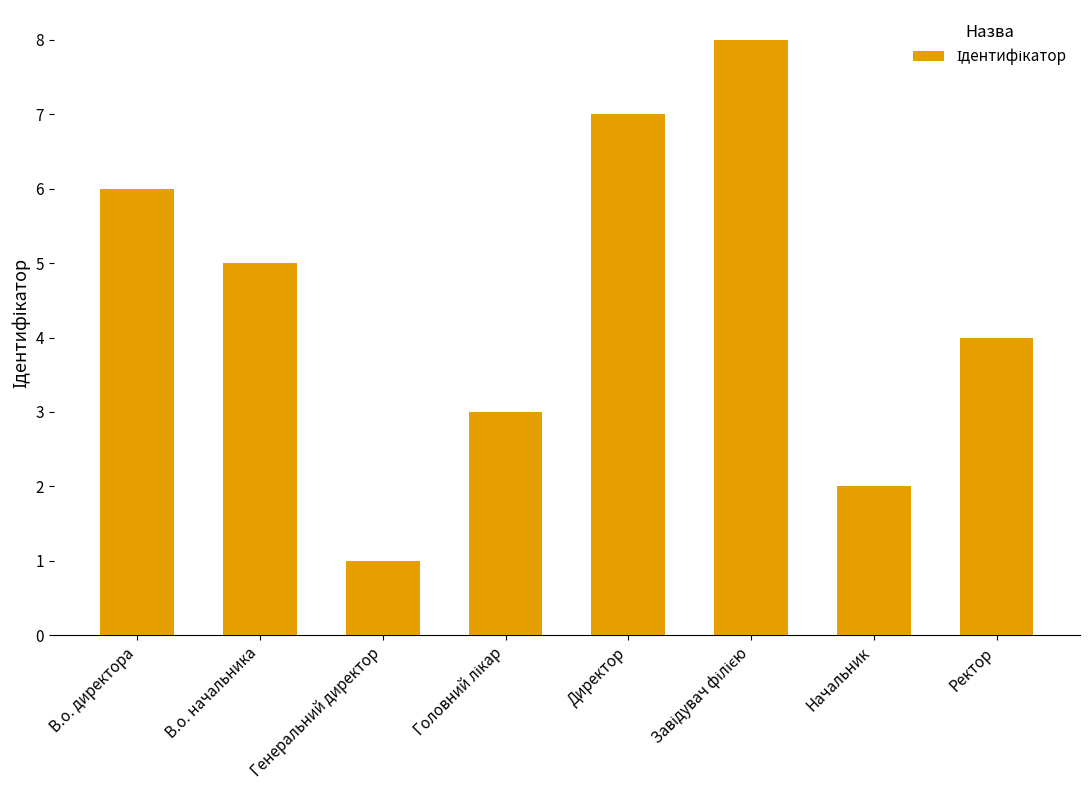

Reading right to left, list all the values displayed in this chart.

4	2	8	7	3	1	5	6